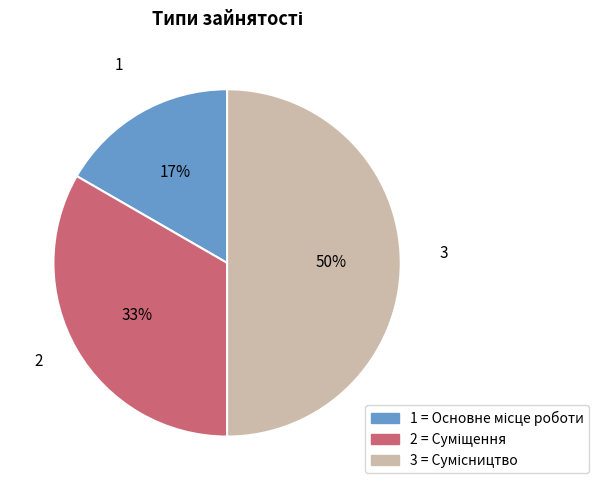

To the nearest percent, what is the average slice percentage?

33%